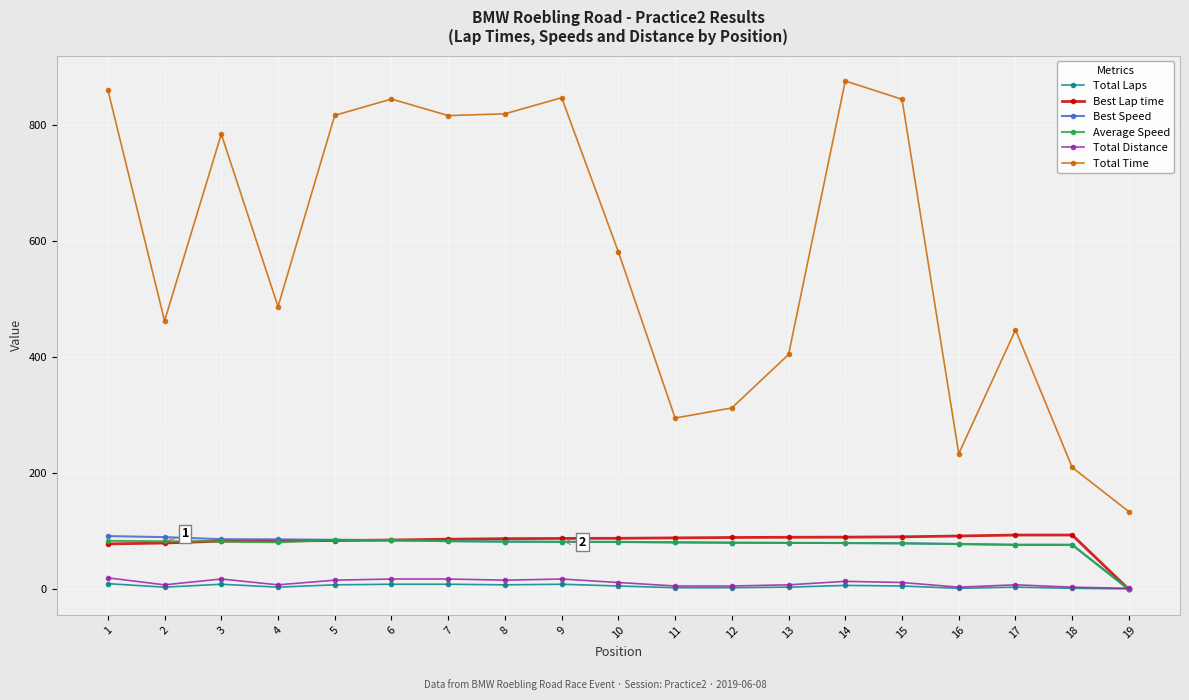

What are all the series names shown in the legend?

Total Laps, Best Lap time, Best Speed, Average Speed, Total Distance, Total Time